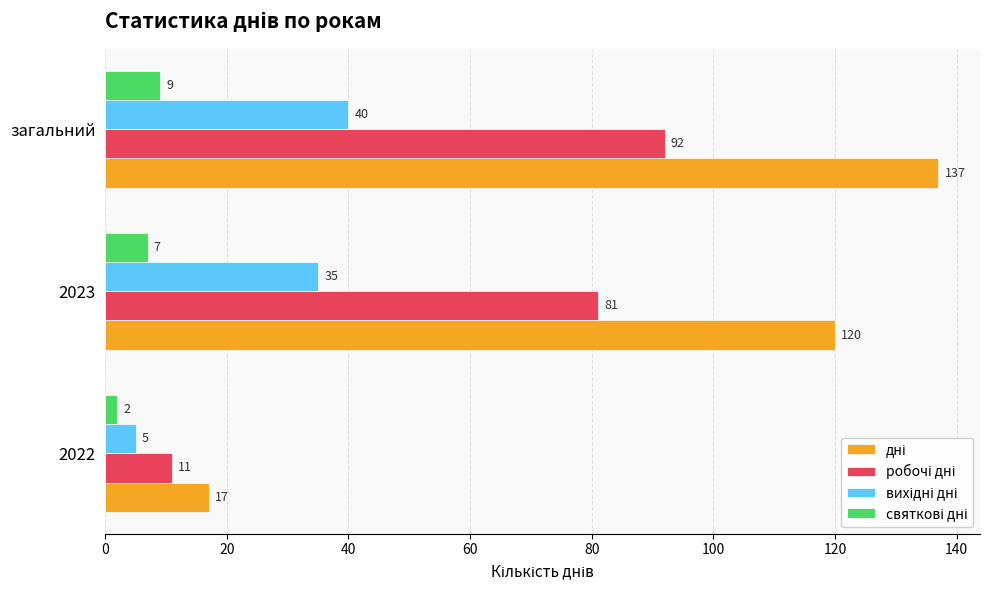

What is the difference between the highest and lowest values at загальний?

128